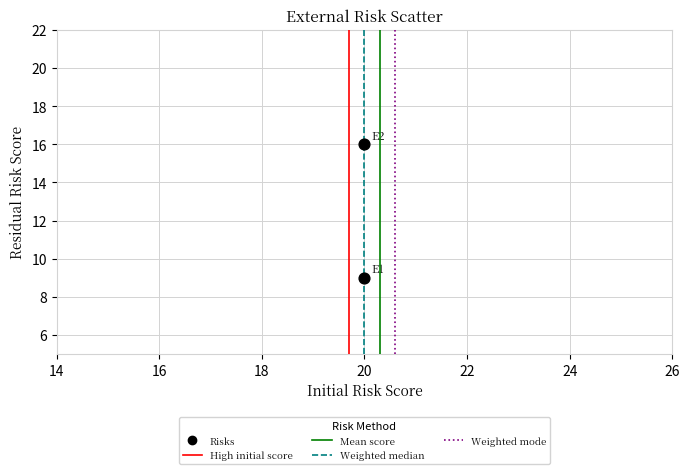

What is the average X value?

20